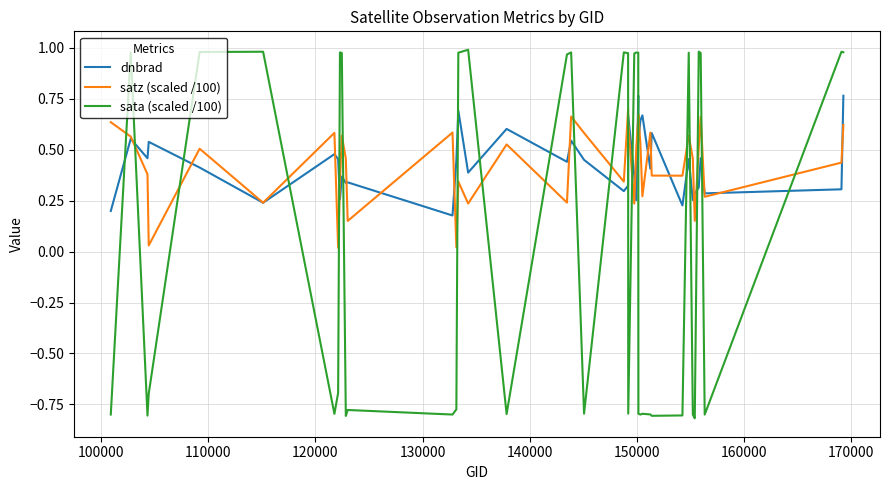

True or false: satz (scaled /100) and sata (scaled /100) cross at least once.

True